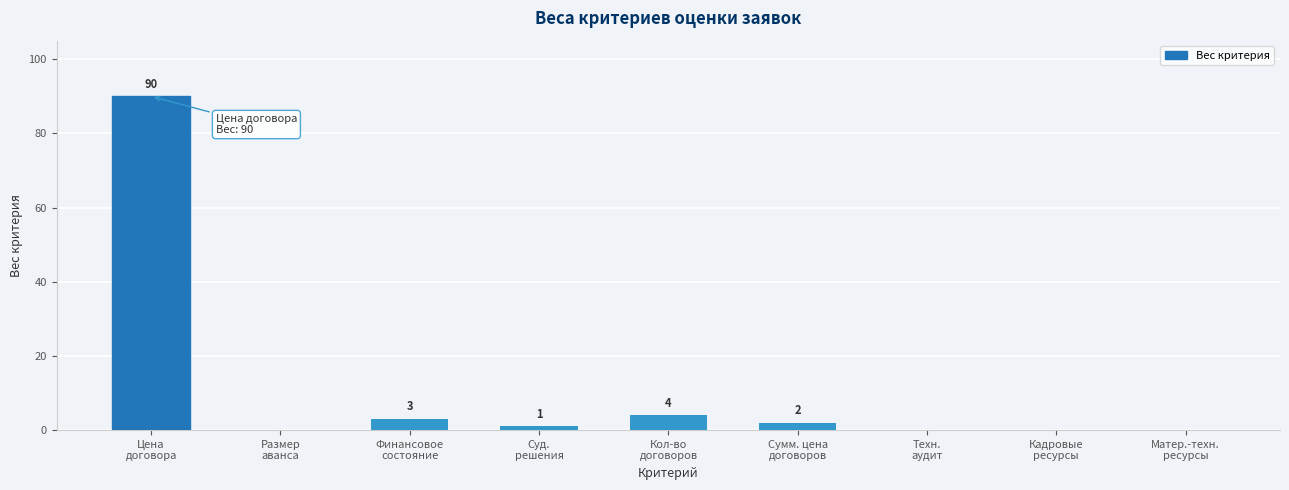

What is the greatest value displayed?

90